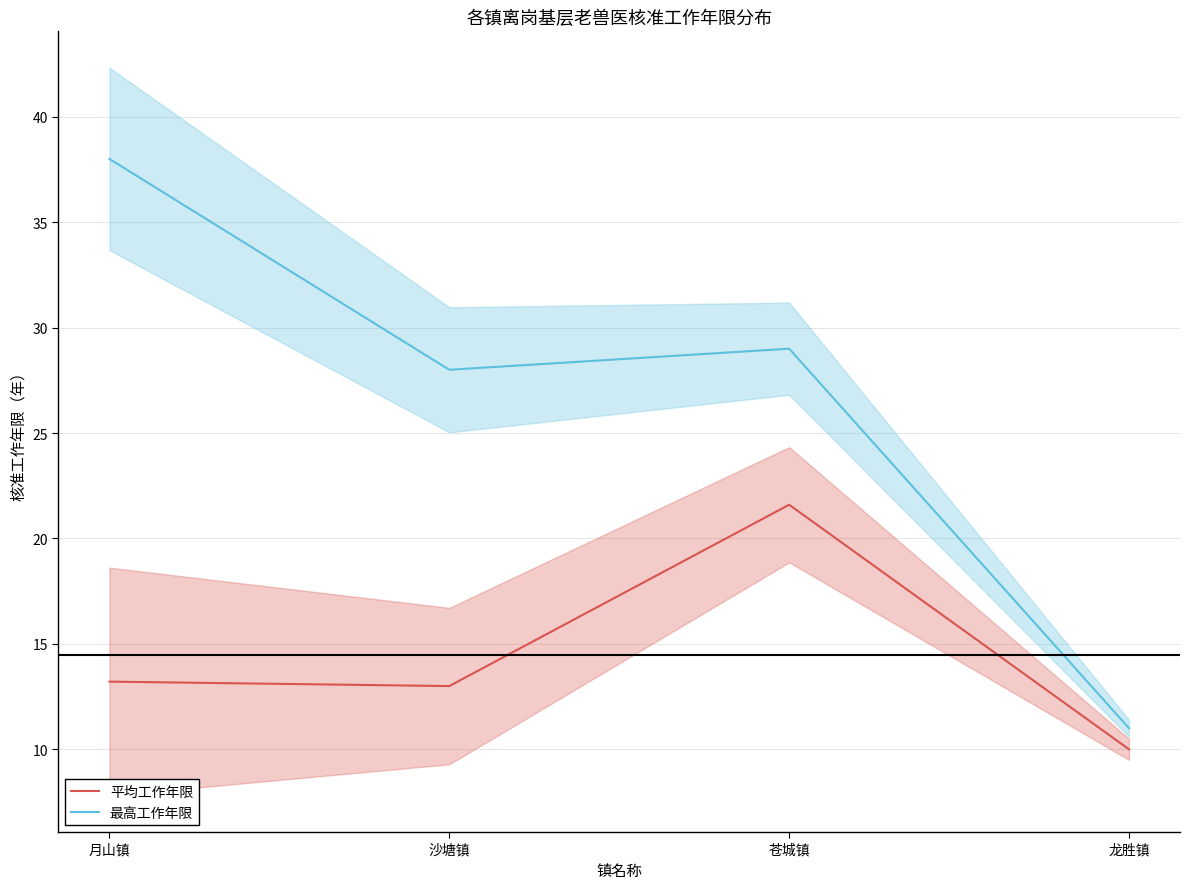

What is the minimum value shown in the chart?

10.0